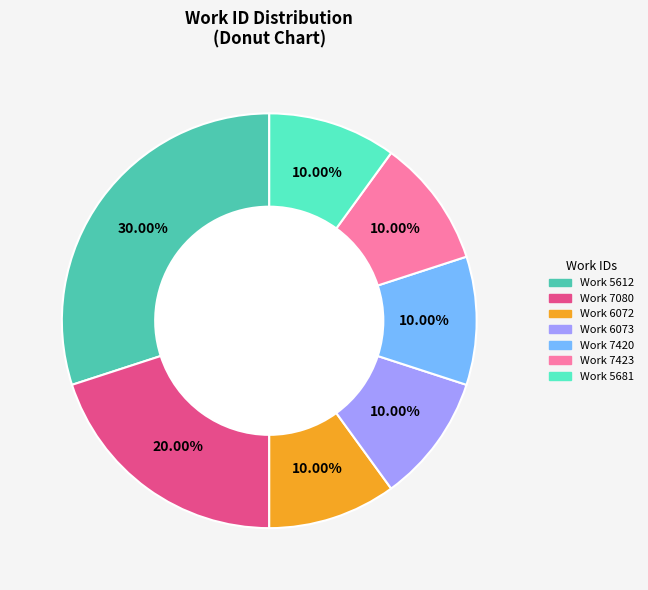

Does any single category account for the majority?

No